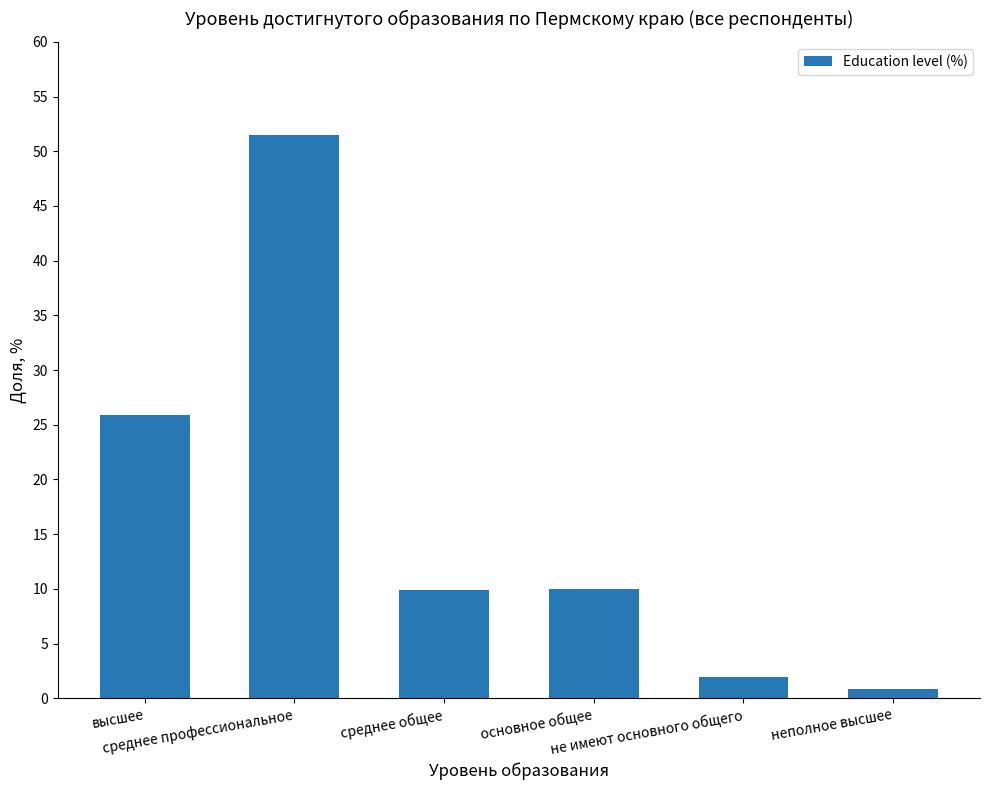

Where does the data first go above 10?

высшее